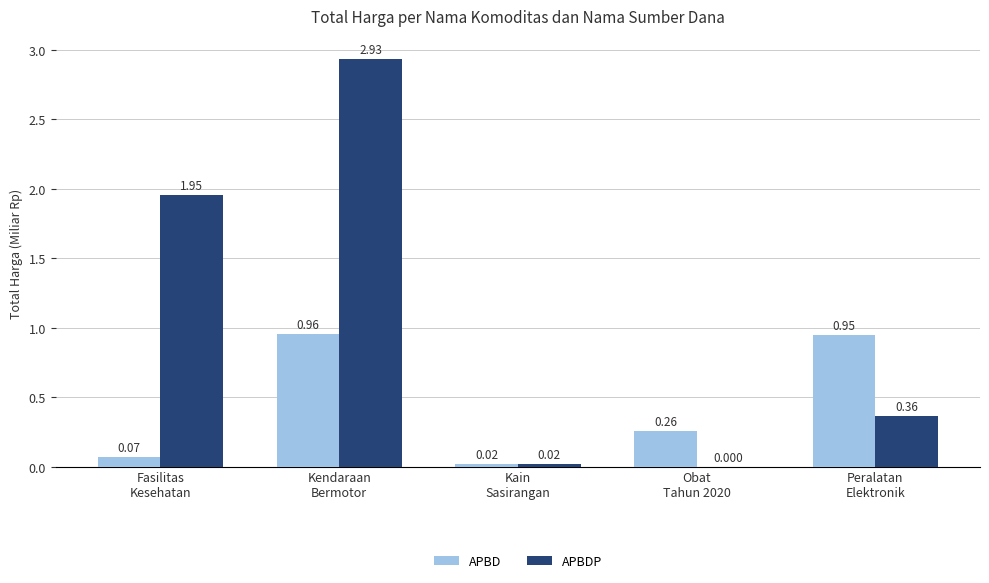

Which series has the largest total across all categories?

APBDP